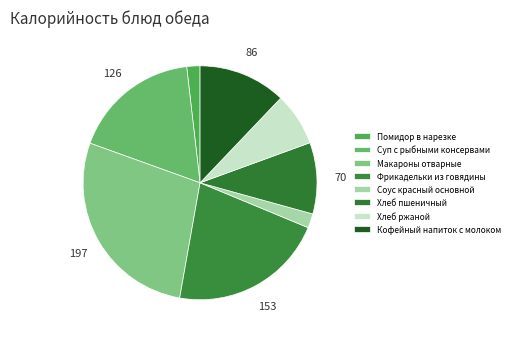

Between Кофейный напиток с молоком and Фрикадельки из говядины, which is larger?

Фрикадельки из говядины